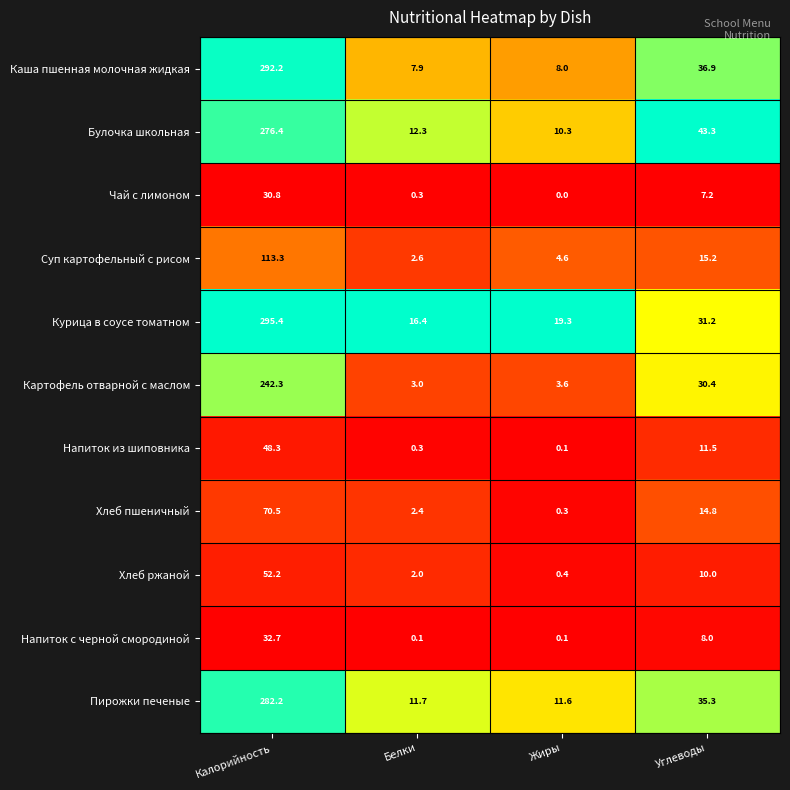

Where does the Пирожки печеные series first go above 35?

Калорийность